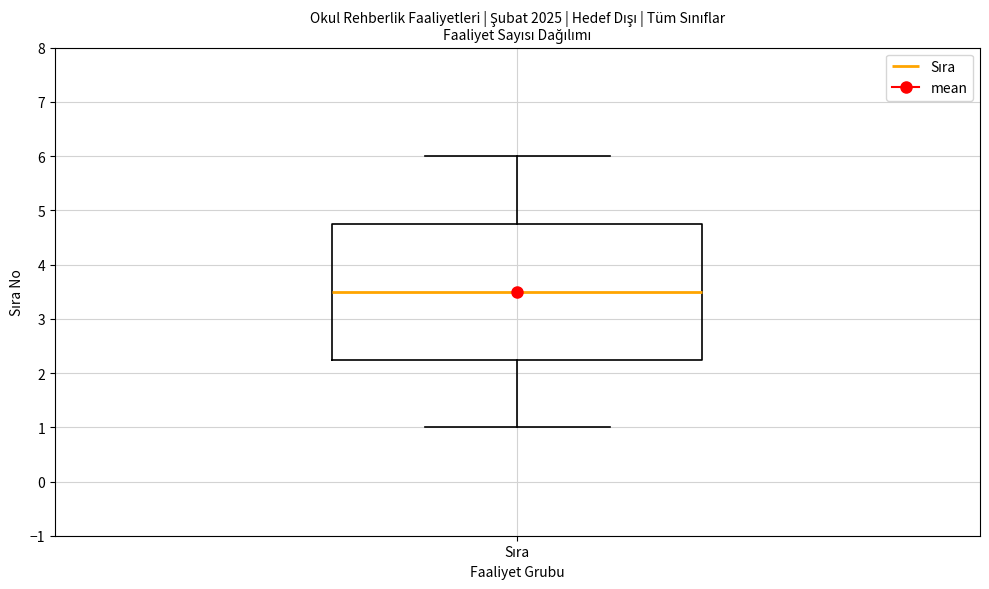

Transcribe this box plot: give where the median line is, the range the box spans, and where the two whiskers end, as read against the y-axis. The values are not printed on the chart, so give them approximately, as read against the axis.

median 3.5, box 2.3 to 4.8, whiskers 1.0 to 6.0